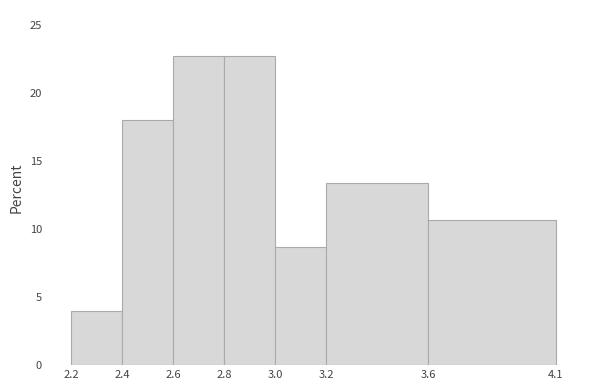

What is the height of the bar covering 3.2 to 3.6 on the x-axis? The values are not printed on the chart, so give them approximately, as read against the axis.

13.5